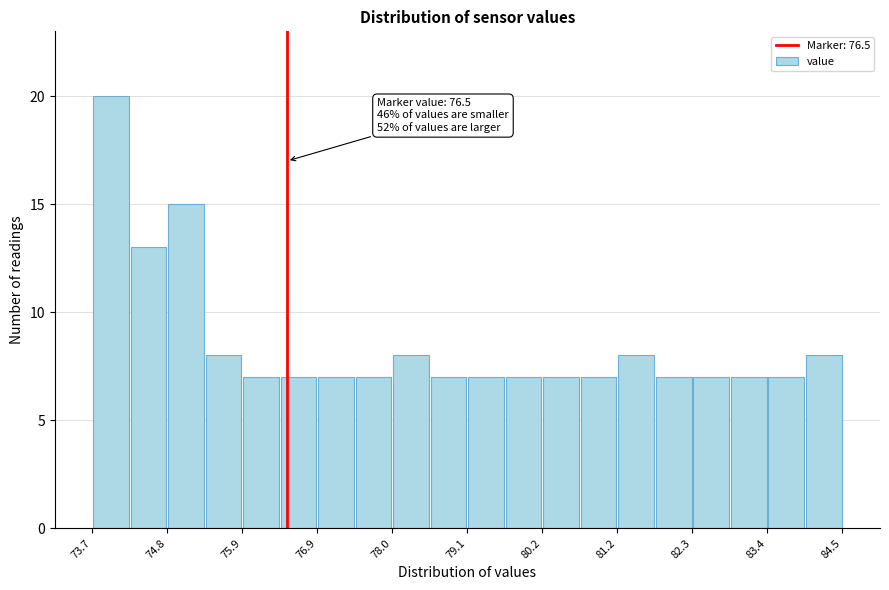

Read against the x-axis, roughly where is the centre of the tallest bar?

74.0